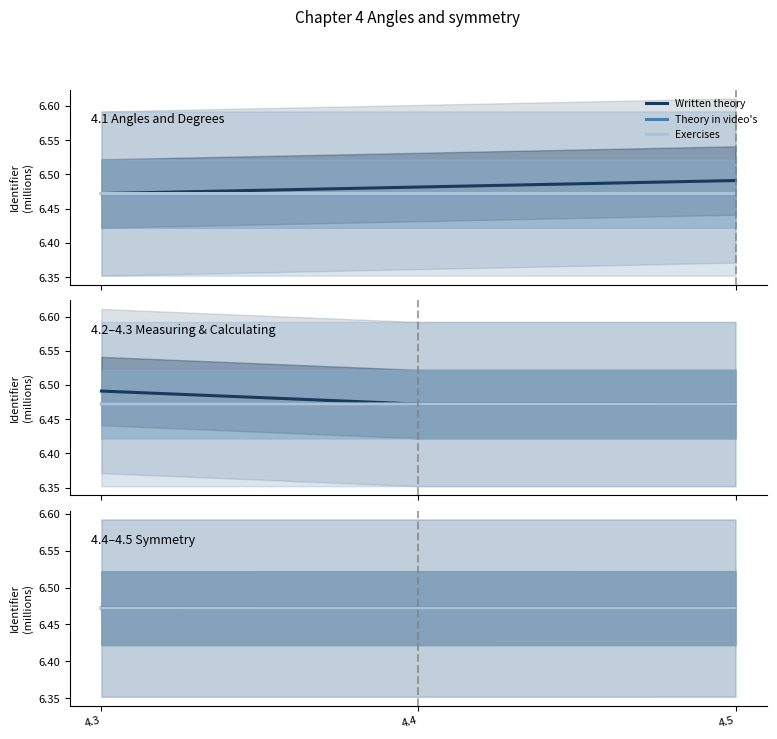

The value of Written theory at 4.5 is 1.4. True or false?

False